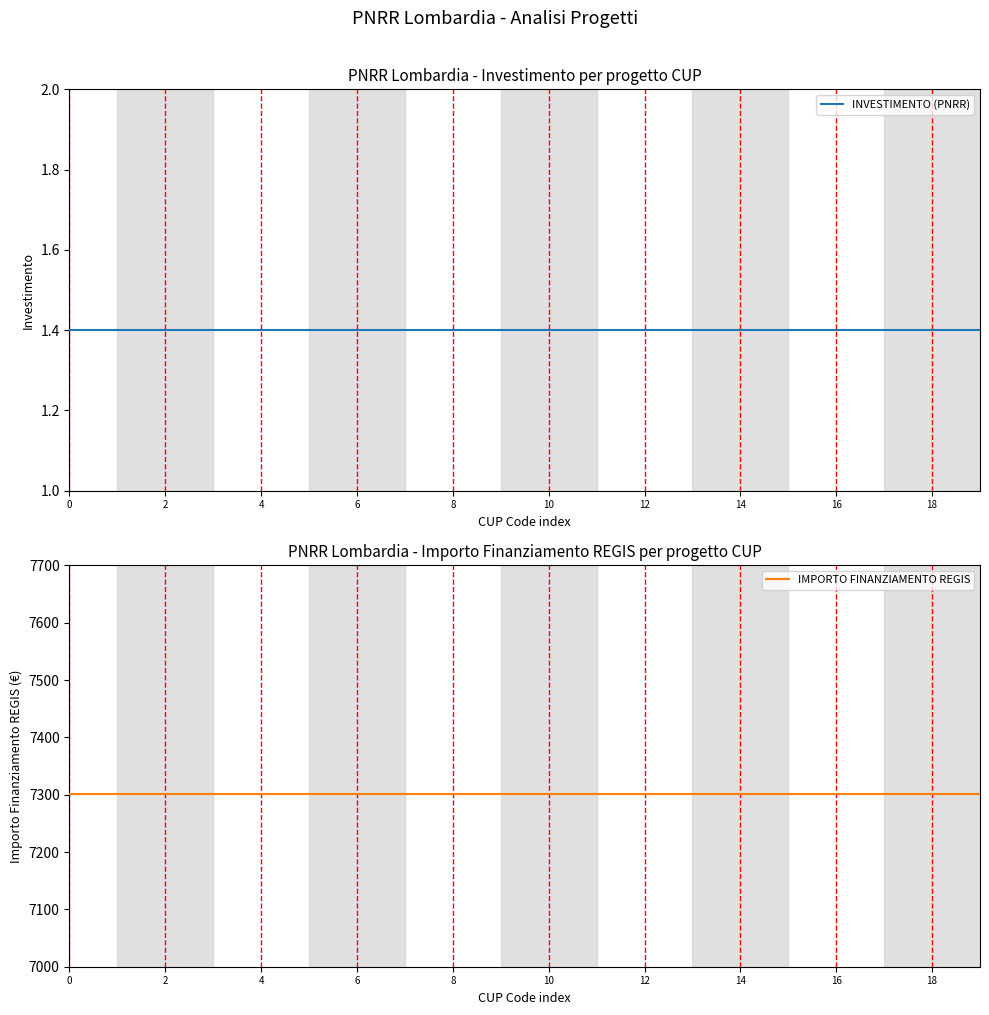

What are all the series names shown in the legend?

INVESTIMENTO (PNRR), IMPORTO FINANZIAMENTO REGIS